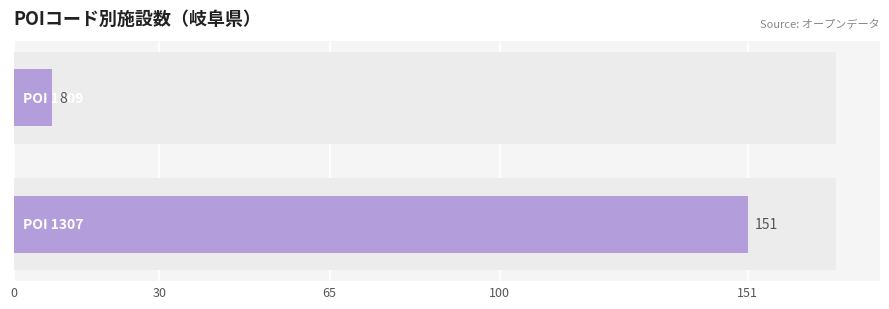

True or false: the data shows 47 at 30.

False